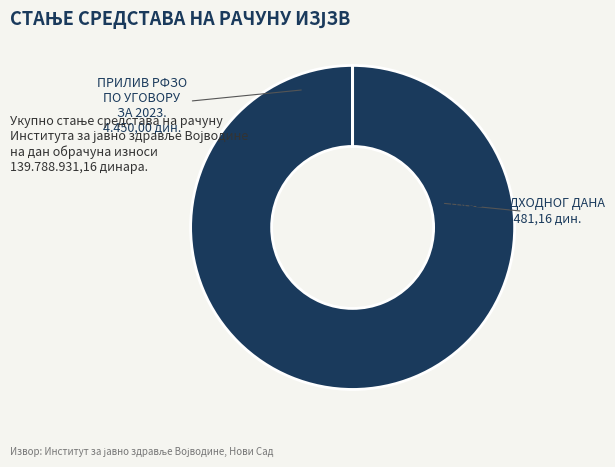

Is there any slice that represents more than half of the pie?

Yes